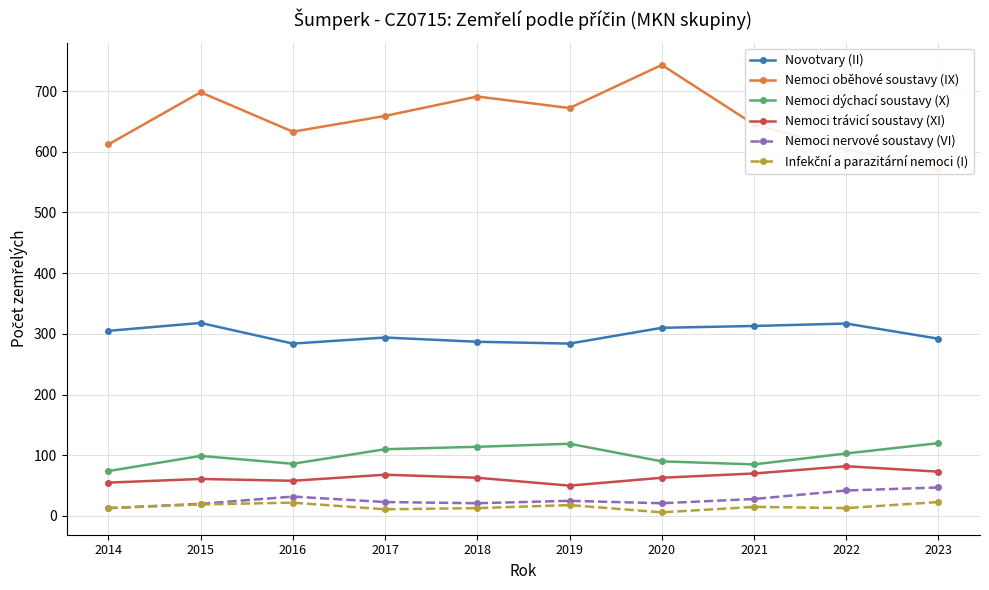

Reading right to left, what are all the values shown in this chart?

Novotvary (II): 2023=292	2022=317	2021=313	2020=310	2019=284	2018=287	2017=294	2016=284	2015=318	2014=305
Nemoci oběhové soustavy (IX): 2023=571	2022=604	2021=645	2020=743	2019=672	2018=691	2017=659	2016=633	2015=698	2014=612
Nemoci dýchací soustavy (X): 2023=120	2022=103	2021=85	2020=90	2019=119	2018=114	2017=110	2016=86	2015=99	2014=74
Nemoci trávicí soustavy (XI): 2023=73	2022=82	2021=70	2020=63	2019=50	2018=63	2017=68	2016=58	2015=61	2014=55
Nemoci nervové soustavy (VI): 2023=47	2022=42	2021=28	2020=21	2019=25	2018=21	2017=23	2016=32	2015=20	2014=13
Infekční a parazitární nemoci (I): 2023=23	2022=13	2021=15	2020=6	2019=18	2018=13	2017=11	2016=22	2015=19	2014=13